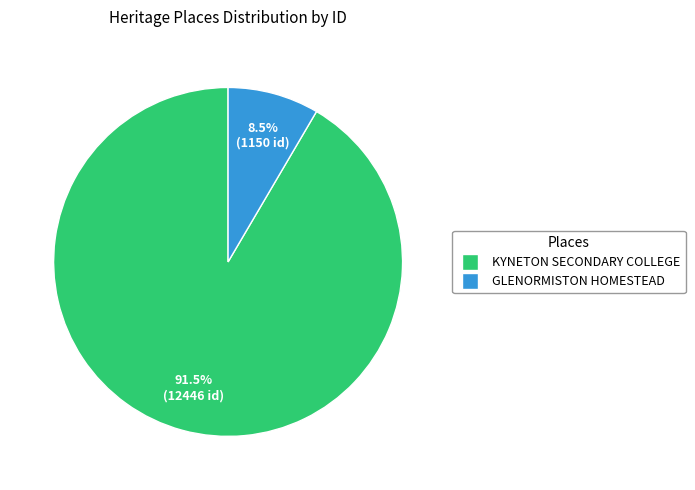

To the nearest percent, what is the difference between the largest and smallest slice percentages?

83%